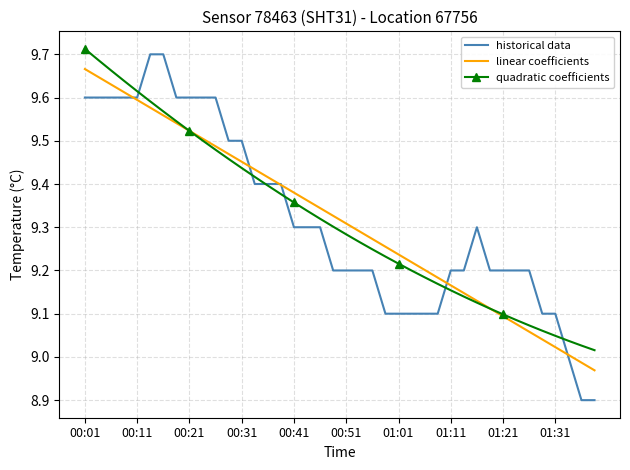

True or false: quadratic coefficients has more than 0 interior local peaks.

False